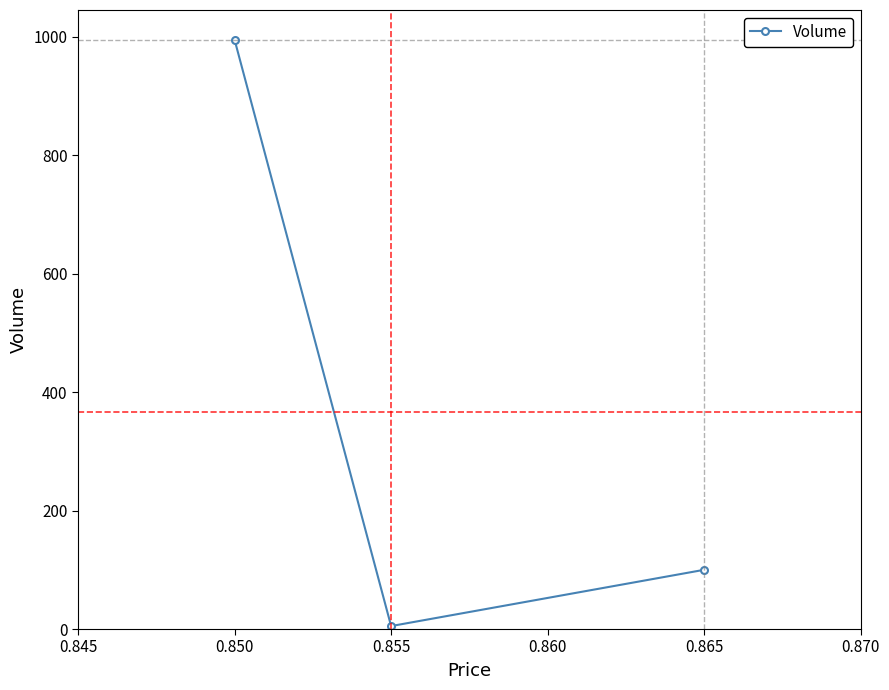

What is the change in value from 0.850 to 0.855?

-990